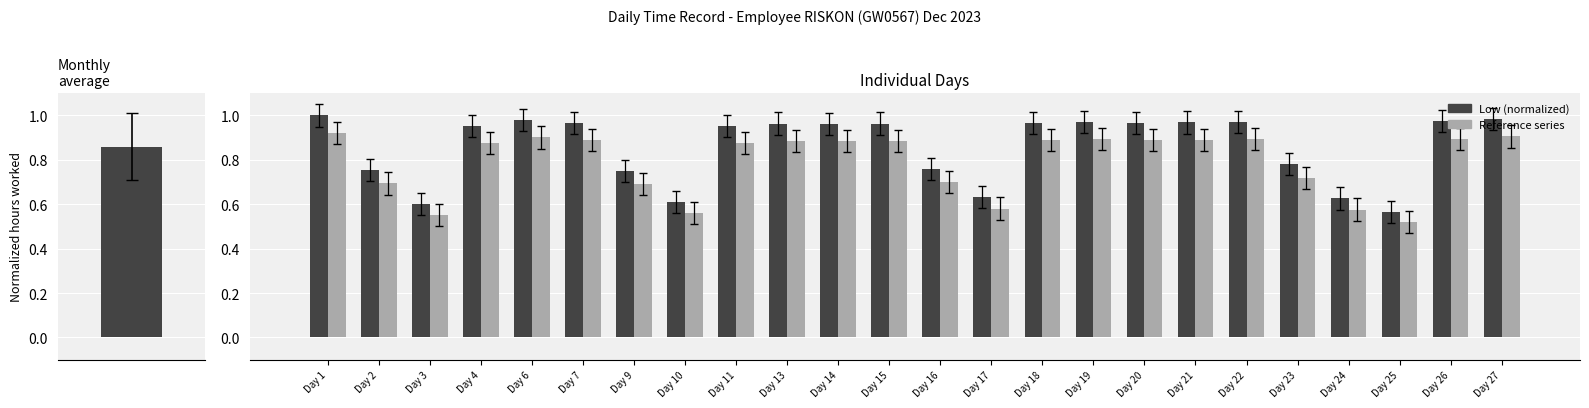

How many groups of bars are there?

24